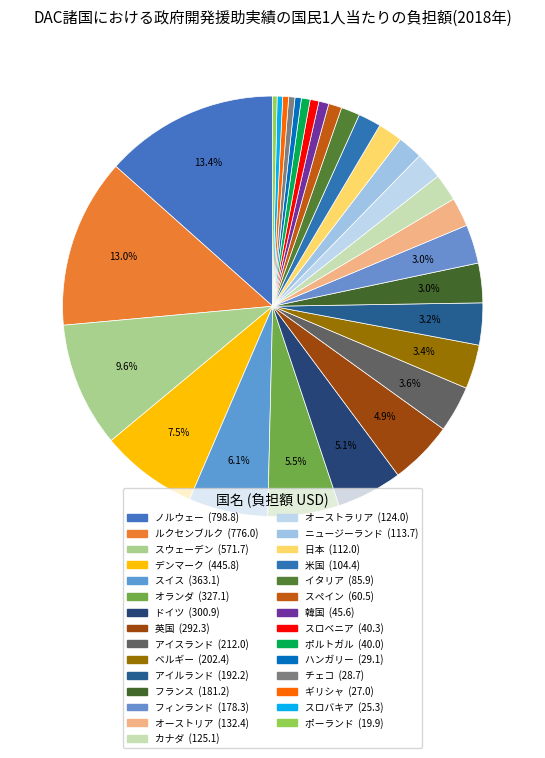

To the nearest percent, what is the difference between the ルクセンブルク and スロベニア slice percentages?

12%